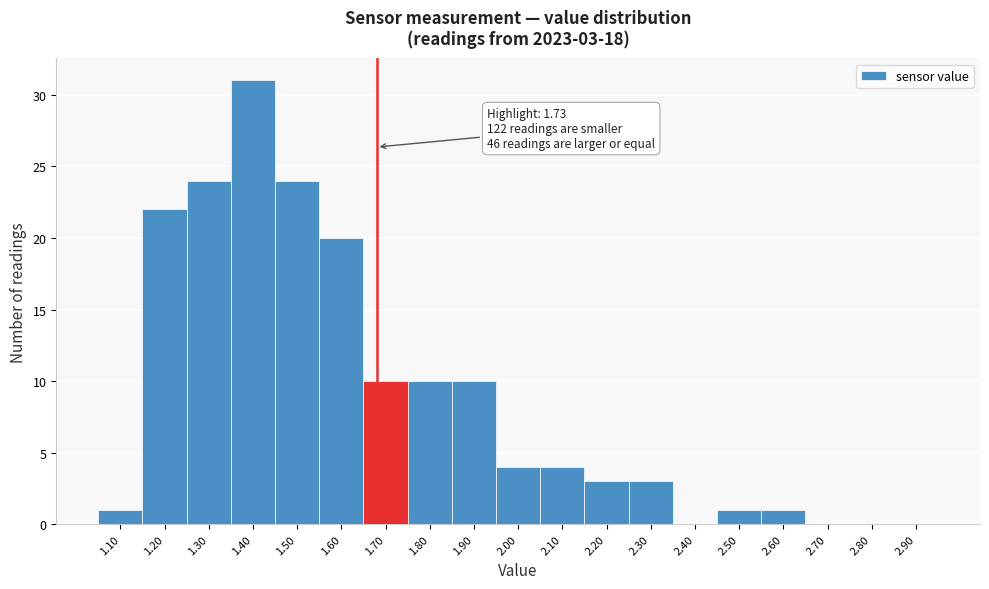

Reading right to left, list all the values displayed in this chart.

2.90=0	2.80=0	2.70=0	2.60=1	2.50=1	2.40=0	2.30=3	2.20=3	2.10=4	2.00=4	1.90=10	1.80=10	1.70=10	1.60=20	1.50=24	1.40=31	1.30=24	1.20=22	1.10=1